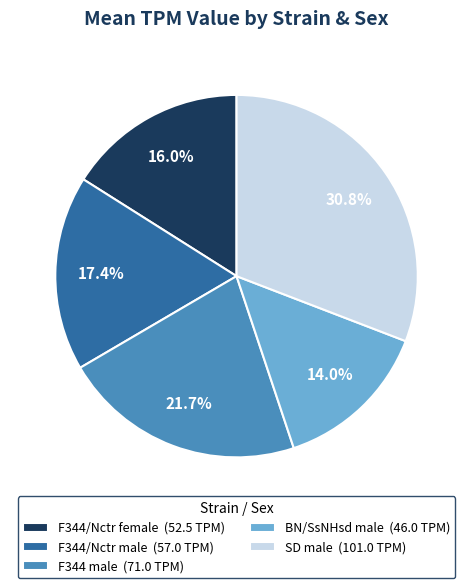

What is the largest slice in the pie chart?

SD male (101.0 TPM)